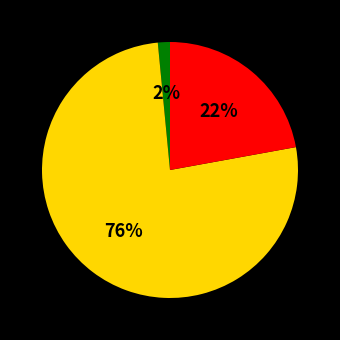

To the nearest percent, what is the average slice percentage?

33%